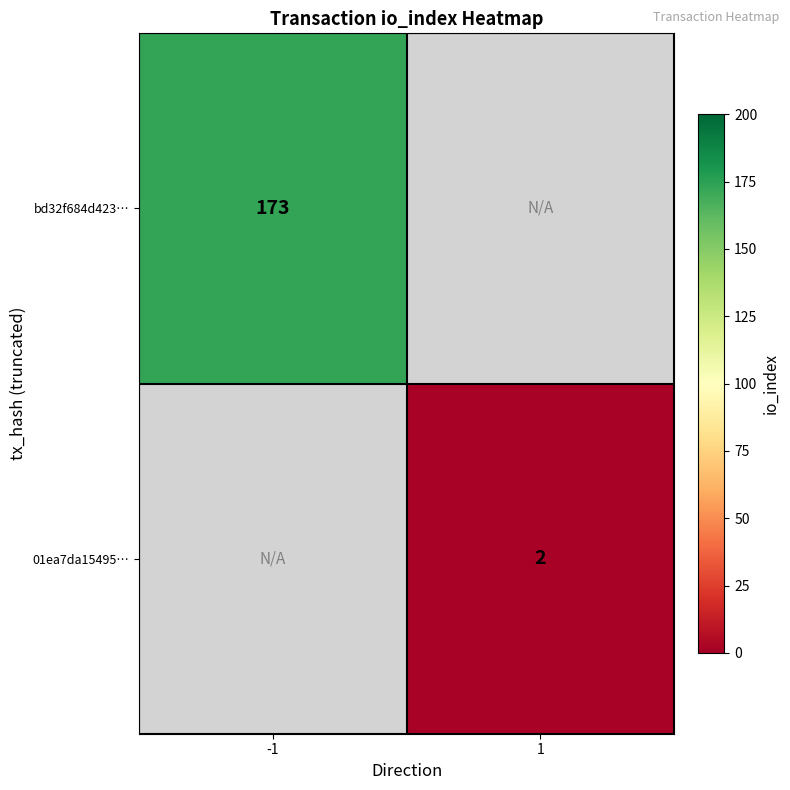

The bd32f684d423… series shows 59 at -1. True or false?

False